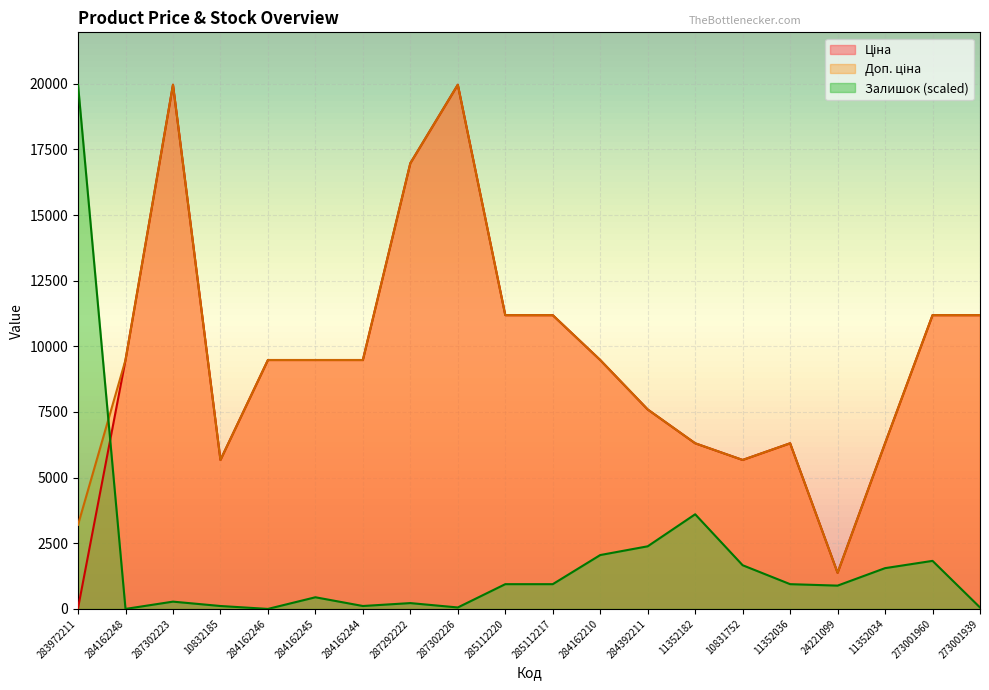

True or false: Ціна and Залишок intersect in this chart.

True